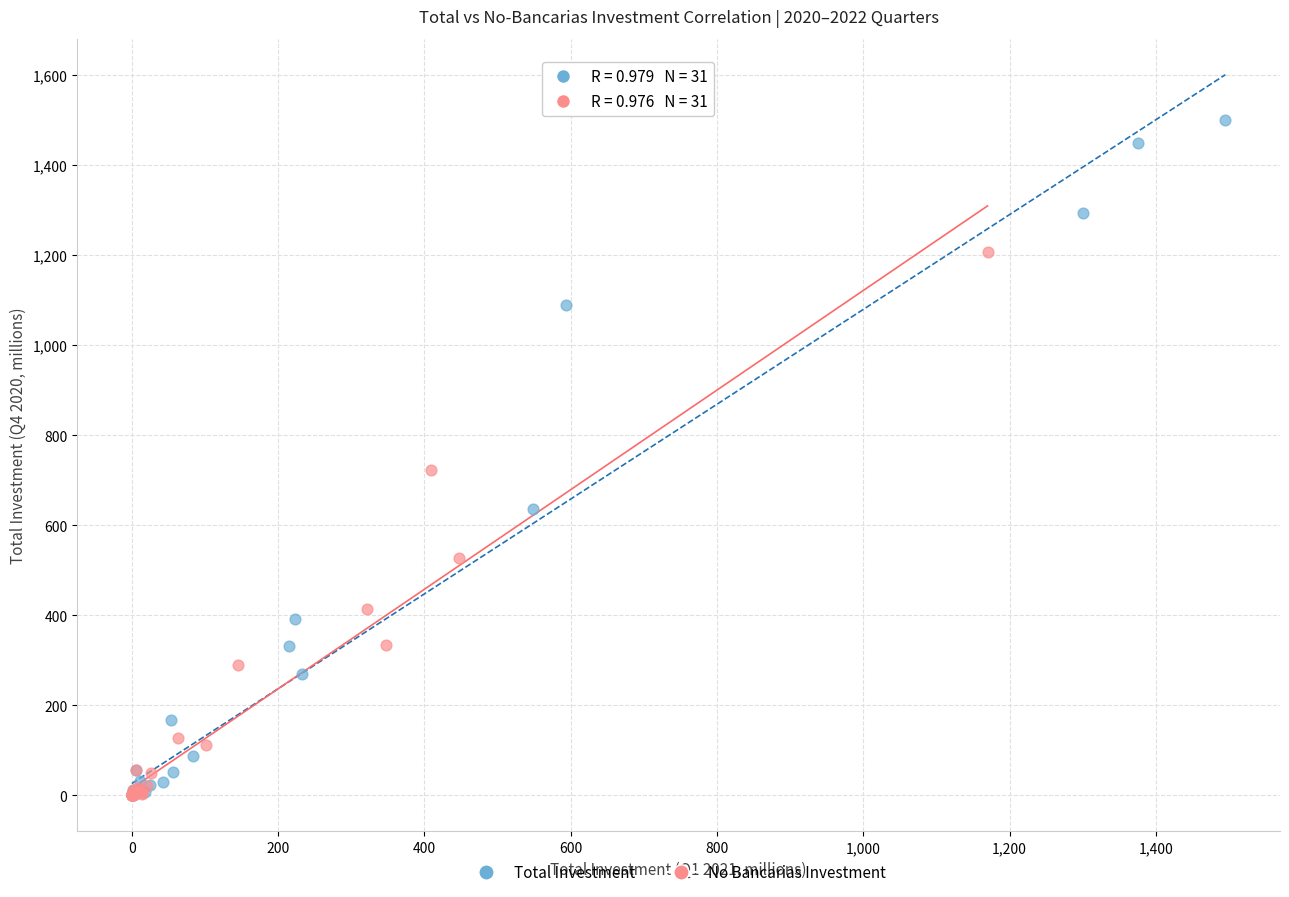

Which series contains the highest Y value?

Total Investment